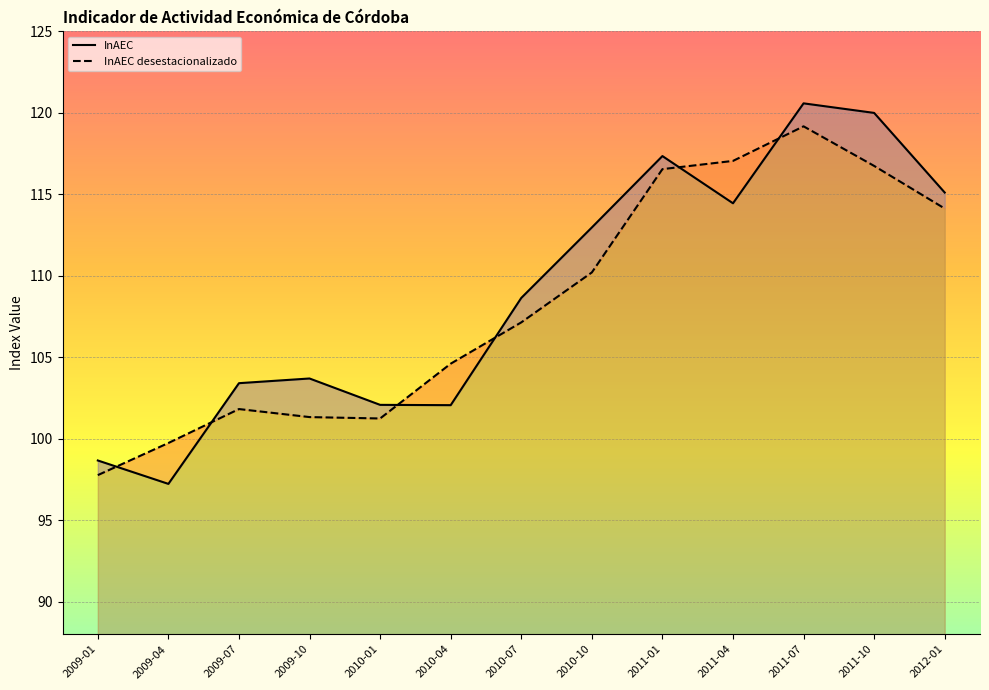

Which series changed the most between 2009-07 and 2010-07?

InAEC desestacionalizado